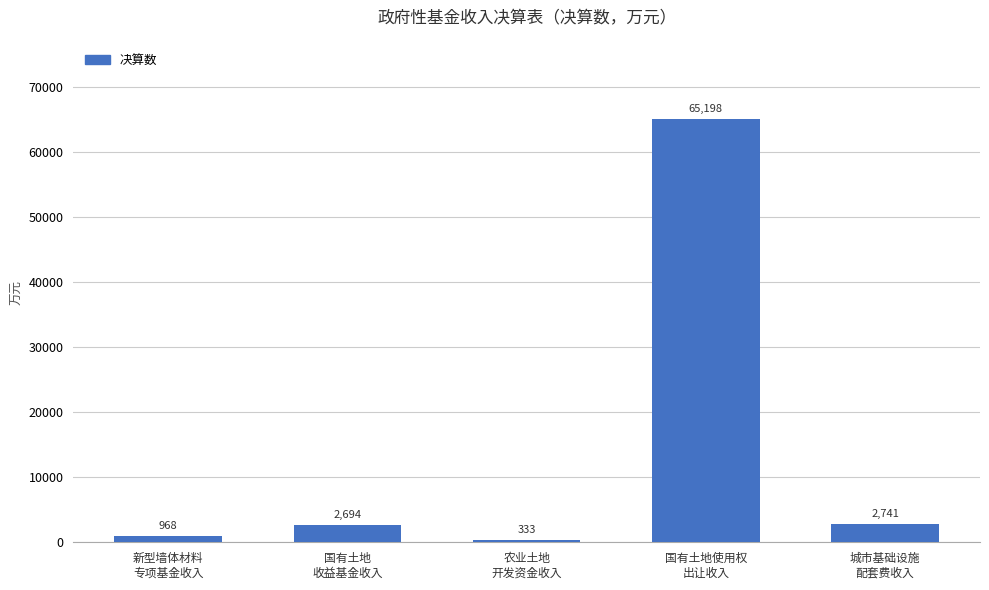

What is the maximum value shown in the chart?

65198